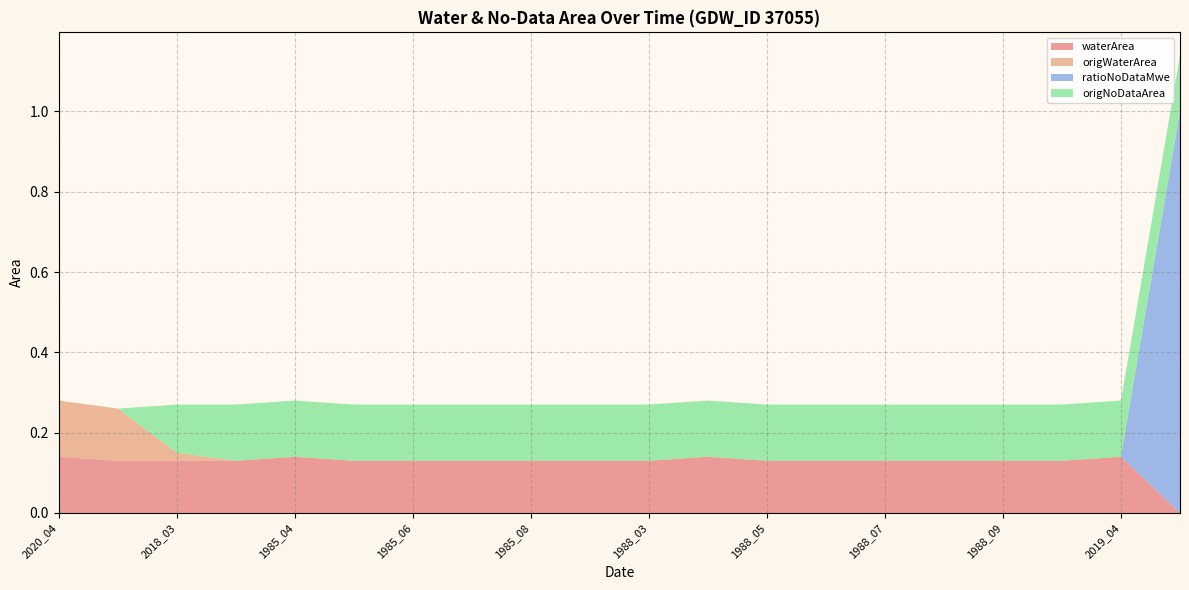

Reading left to right, what are all the values shown in this chart?

waterArea: 2020_04=0.1	2020_07=0.1	2018_03=0.1	1985_03=0.1	1985_04=0.1	1985_05=0.1	1985_06=0.1	1985_07=0.1	1985_08=0.1	1985_09=0.1	1988_03=0.1	1988_04=0.1	1988_05=0.1	1988_06=0.1	1988_07=0.1	1988_08=0.1	1988_09=0.1	2011_05=0.1	2019_04=0.1	1985_01=0.0
origWaterArea: 2020_04=0.1	2020_07=0.1	2018_03=0.0	1985_03=0.0	1985_04=0.0	1985_05=0.0	1985_06=0.0	1985_07=0.0	1985_08=0.0	1985_09=0.0	1988_03=0.0	1988_04=0.0	1988_05=0.0	1988_06=0.0	1988_07=0.0	1988_08=0.0	1988_09=0.0	2011_05=0.0	2019_04=0.0	1985_01=0.0
ratioNoDataMwe: 2020_04=0.0	2020_07=0.0	2018_03=0.0	1985_03=0.0	1985_04=0.0	1985_05=0.0	1985_06=0.0	1985_07=0.0	1985_08=0.0	1985_09=0.0	1988_03=0.0	1988_04=0.0	1988_05=0.0	1988_06=0.0	1988_07=0.0	1988_08=0.0	1988_09=0.0	2011_05=0.0	2019_04=0.0	1985_01=1.0
origNoDataArea: 2020_04=0.0	2020_07=0.0	2018_03=0.1	1985_03=0.1	1985_04=0.1	1985_05=0.1	1985_06=0.1	1985_07=0.1	1985_08=0.1	1985_09=0.1	1988_03=0.1	1988_04=0.1	1988_05=0.1	1988_06=0.1	1988_07=0.1	1988_08=0.1	1988_09=0.1	2011_05=0.1	2019_04=0.1	1985_01=0.1